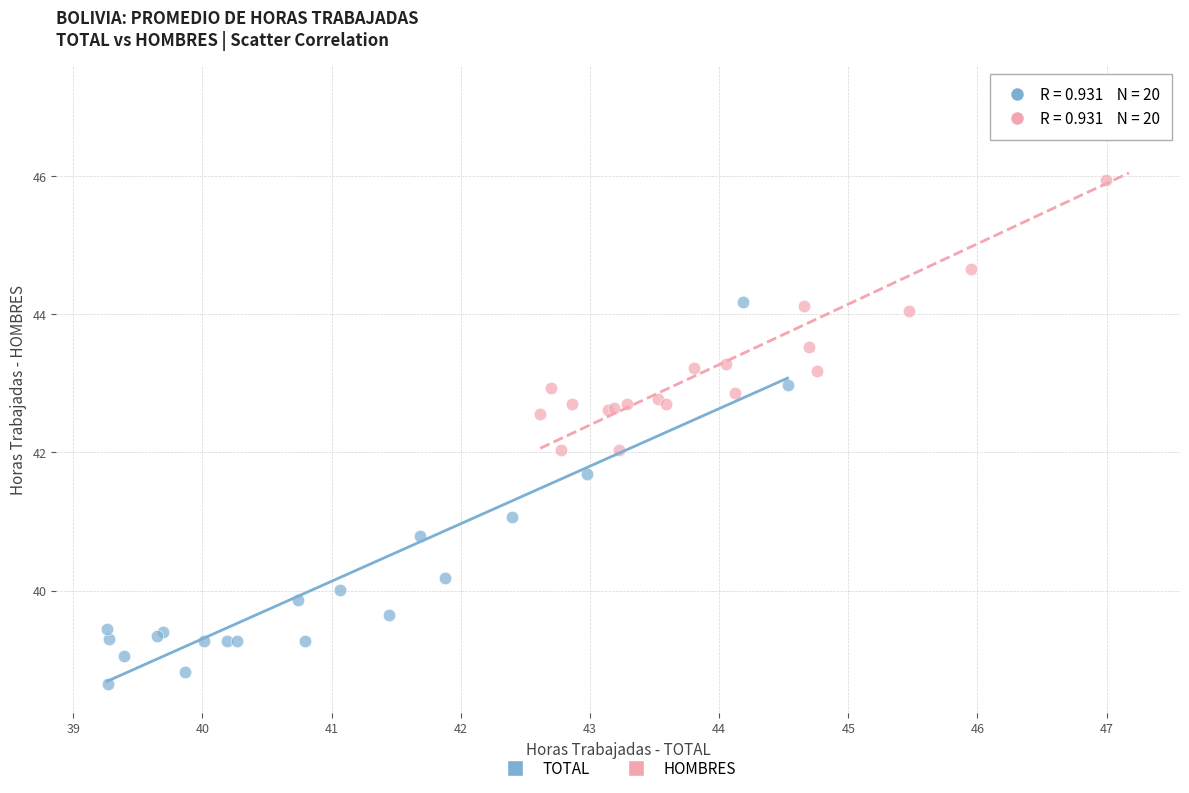

Which series has the widest spread of Y values?

TOTAL